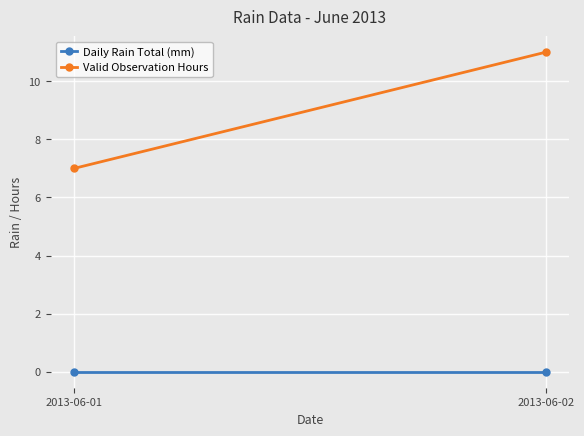

Which label corresponds to the largest value in the chart?

2013-06-02